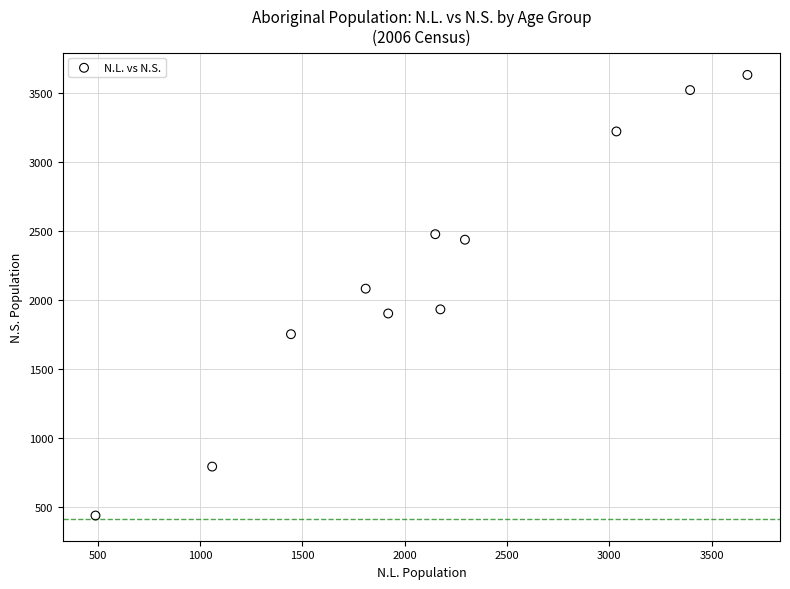

What is the average Y value?

2197